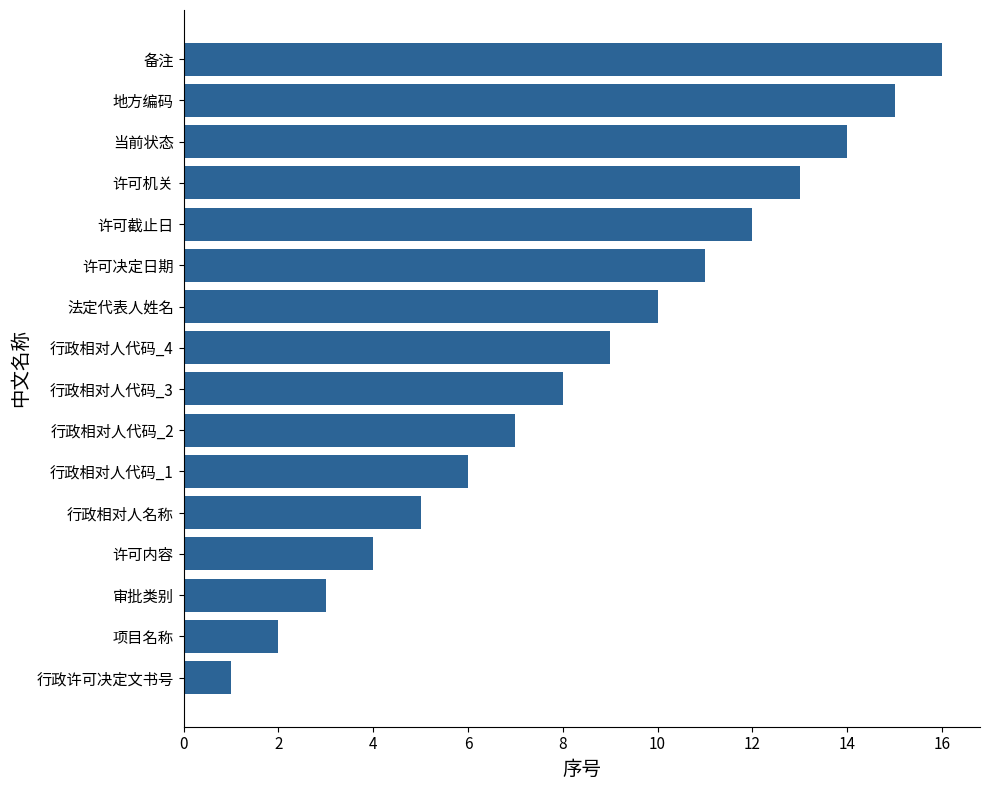

What is the change in value from 法定代表人姓名 to 地方编码?

+5